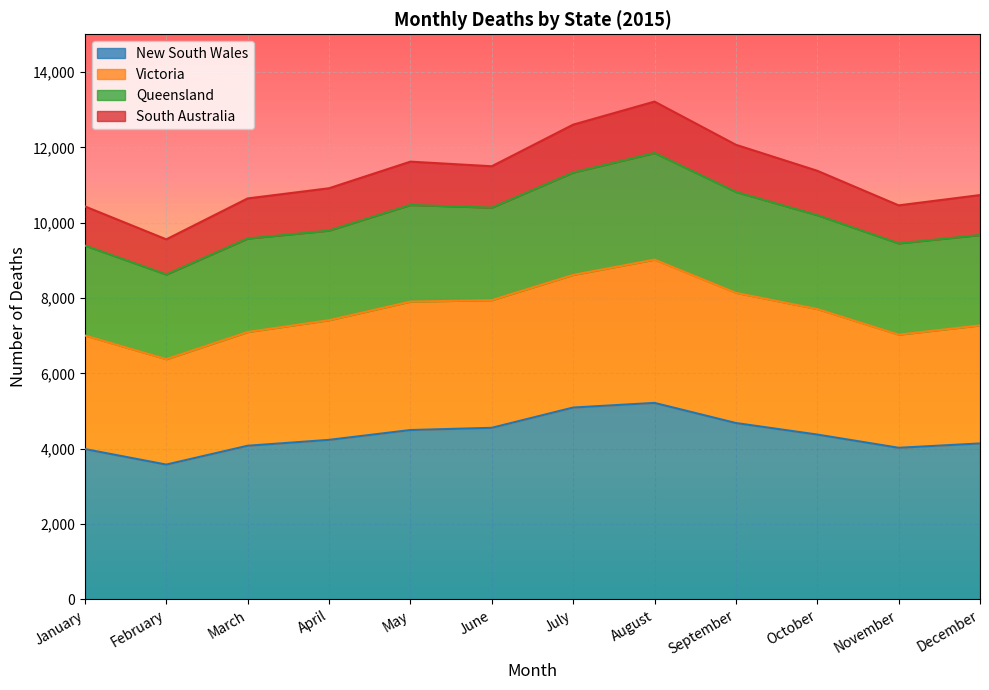

Does the chart display data point markers on the line(s)?

No